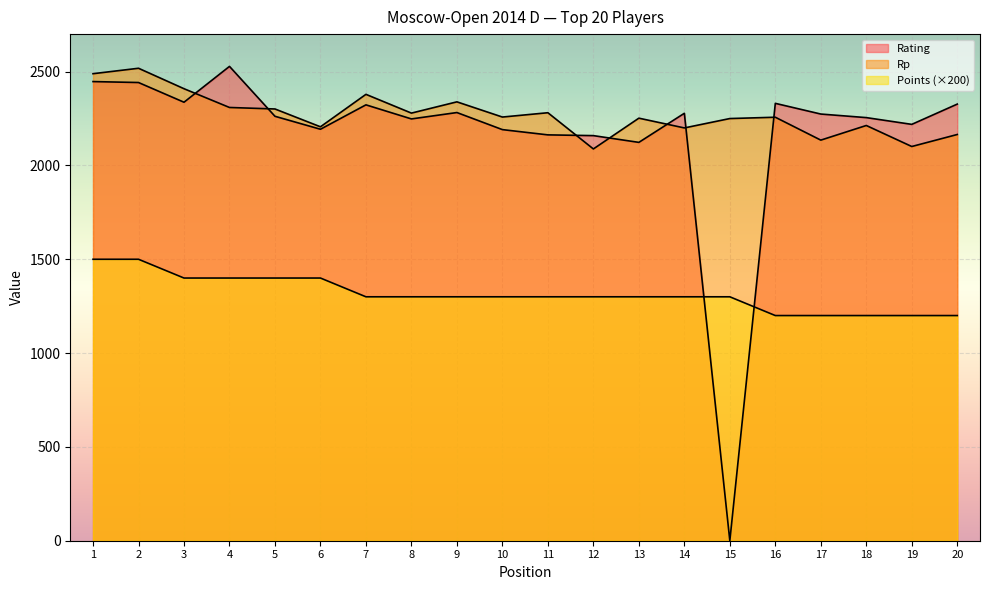

True or false: Rp and Rating intersect in this chart.

True